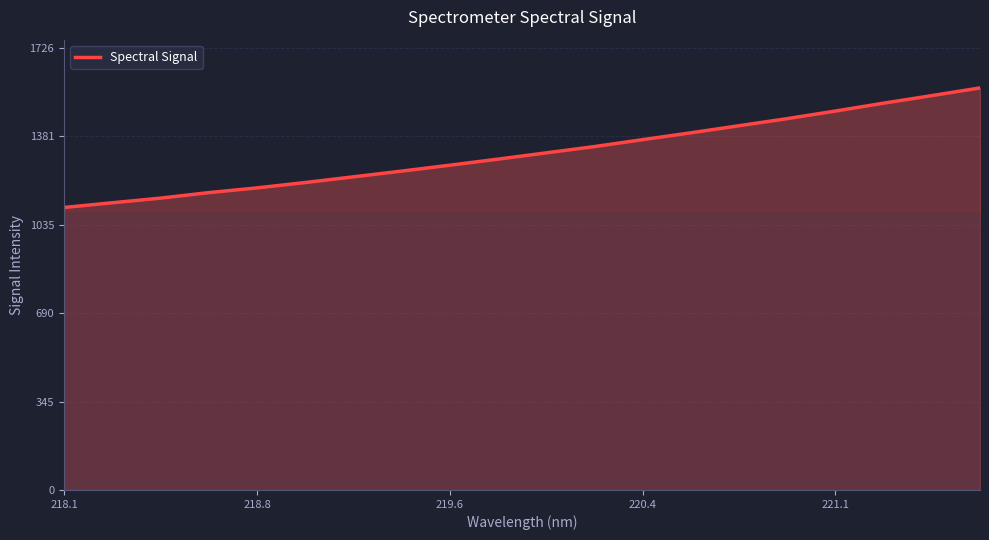

What is the smallest value displayed?

1102.7